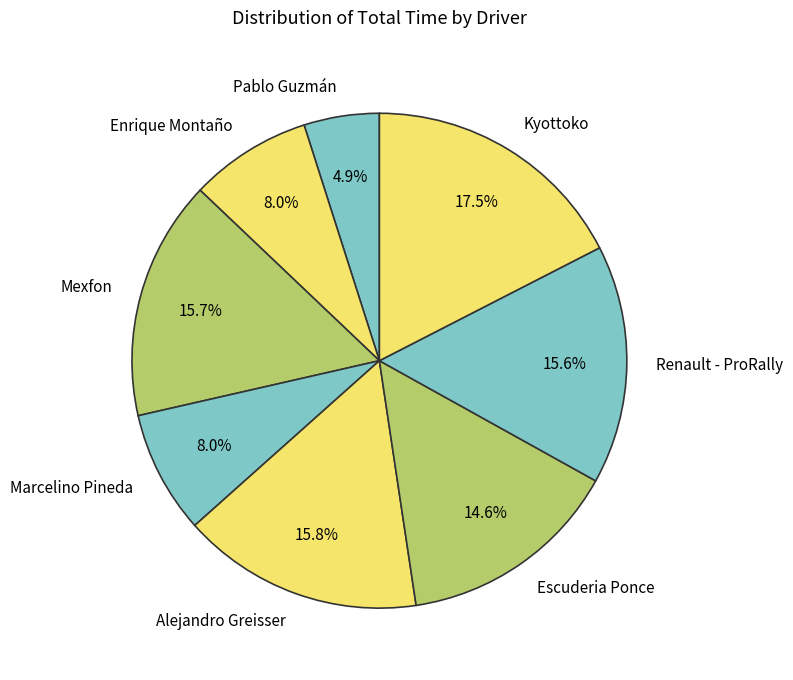

Between Escuderia Ponce and Mexfon, which is larger?

Mexfon